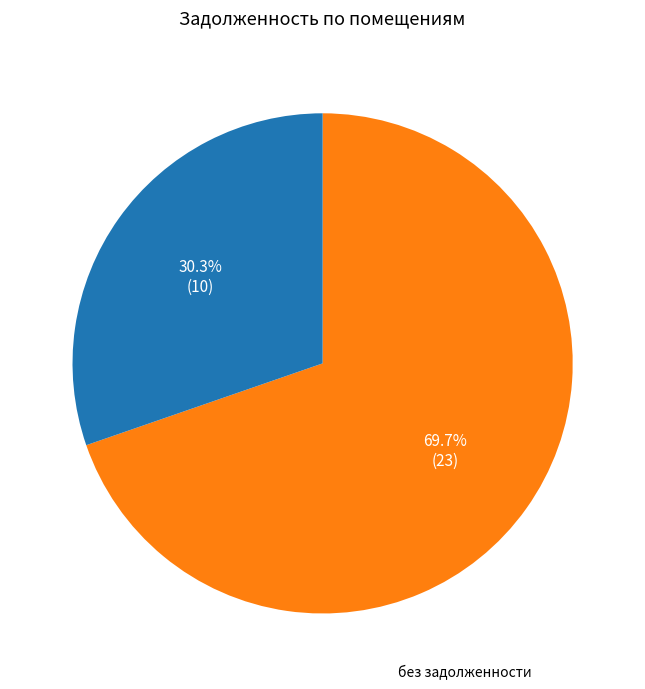

Is there any slice that represents more than half of the pie?

Yes